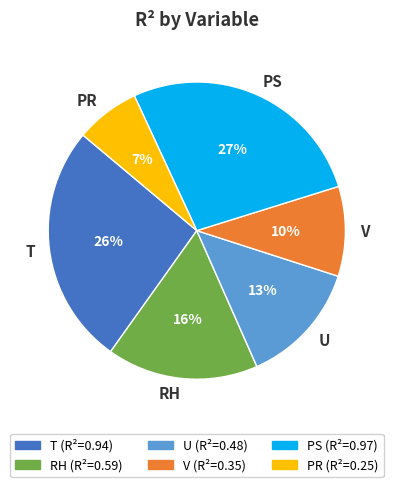

To the nearest percent, what percentage of the pie is PS?

27%